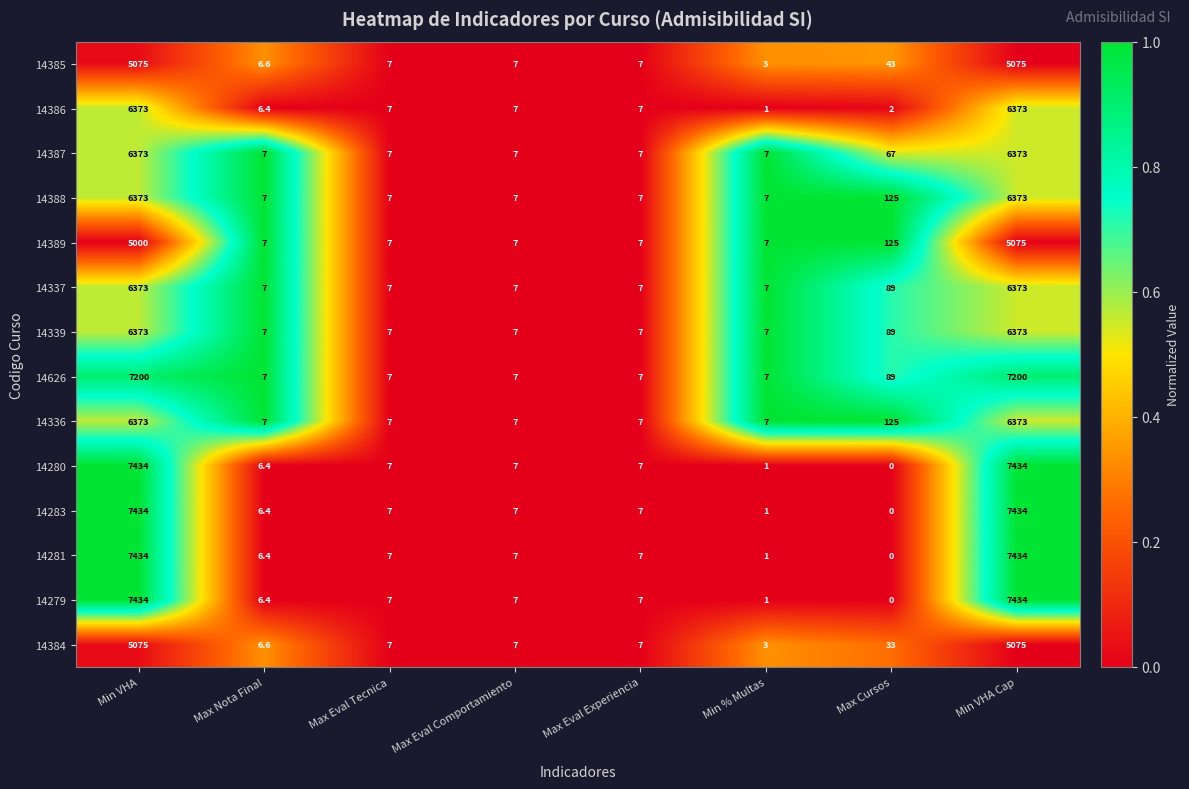

Is it true that 14281 equals 9.7 at Max Eval Comportamiento?

False